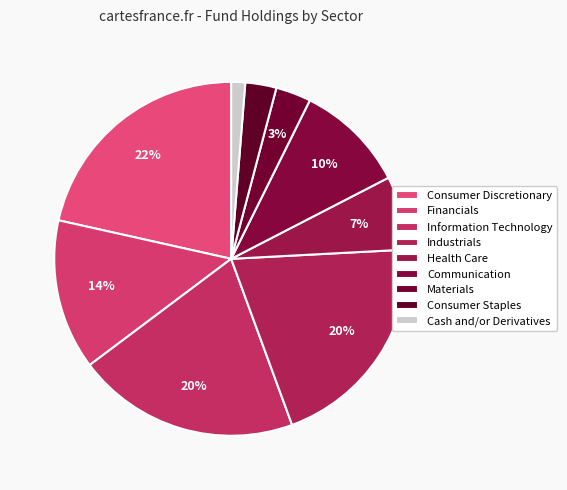

How many slices are in this pie chart?

9